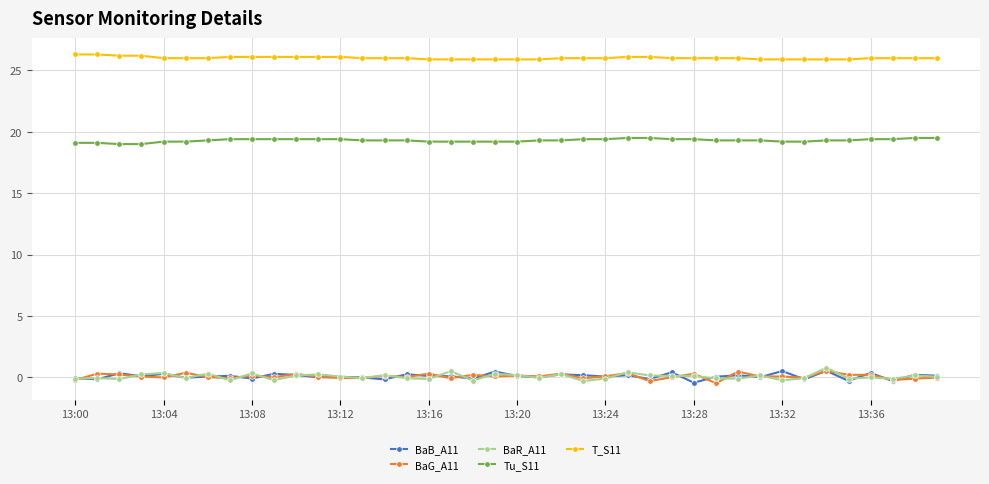

What is the maximum value shown in the chart?

26.3